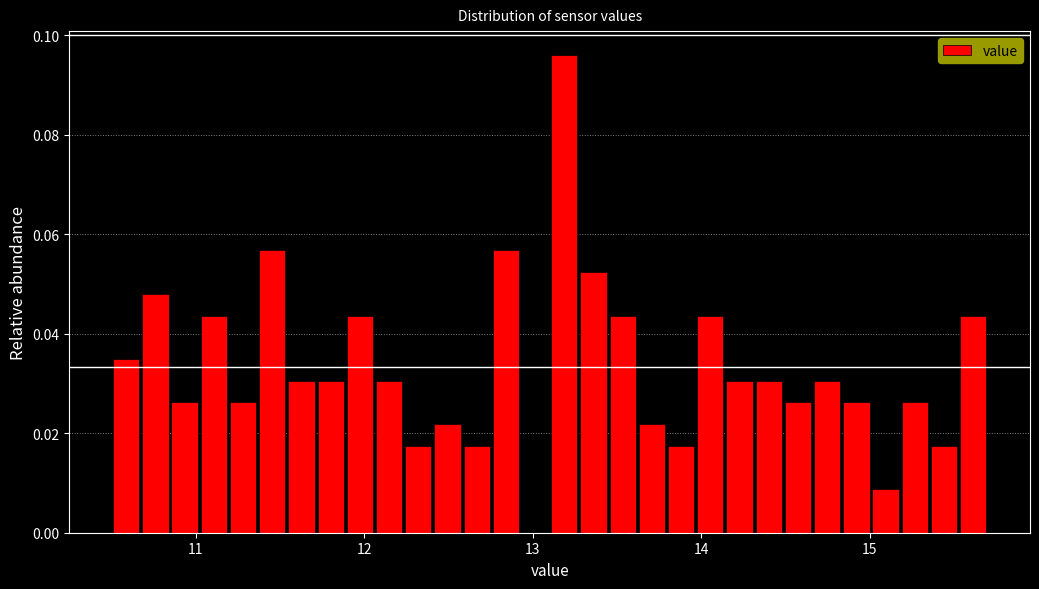

Read against the x-axis, roughly where is the centre of the tallest bar?

13.2